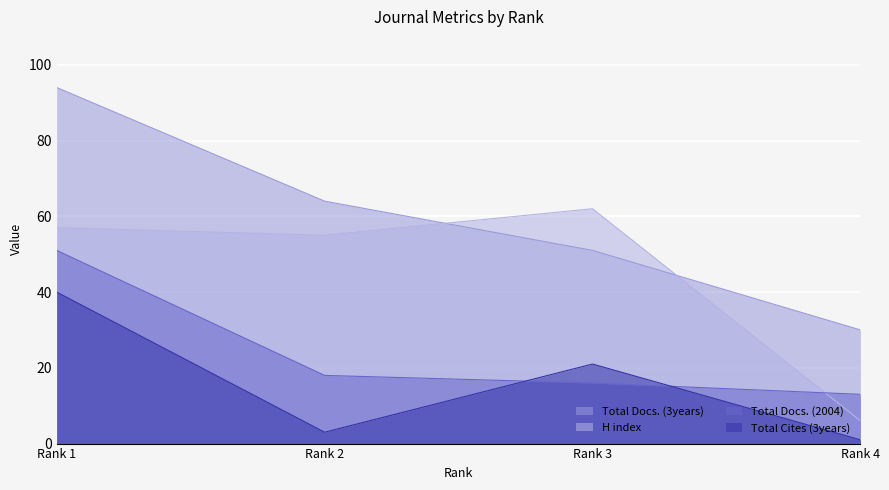

At Rank 2, list the series in order from largest to smallest.

Total Docs. (3years), H index, Total Docs. (2004), Total Cites (3years)